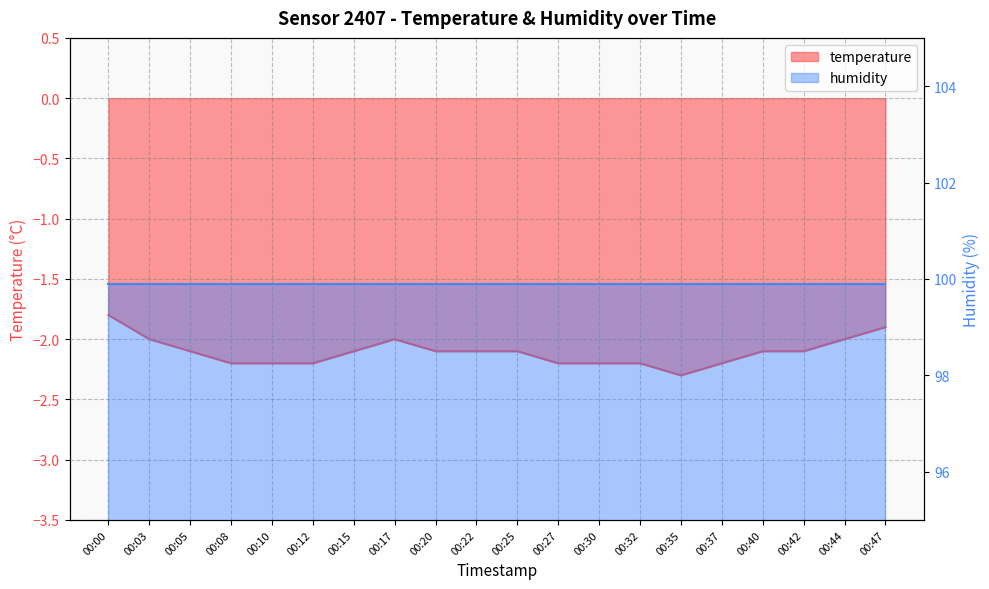

What is the difference between the second highest and minimum values?

0.4